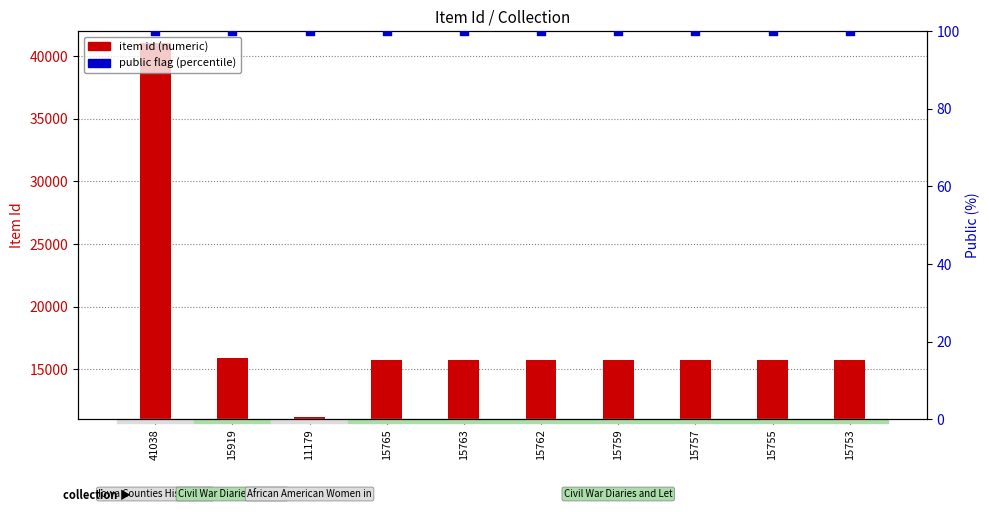

At how many categories does at least one series exceed 35050?

1